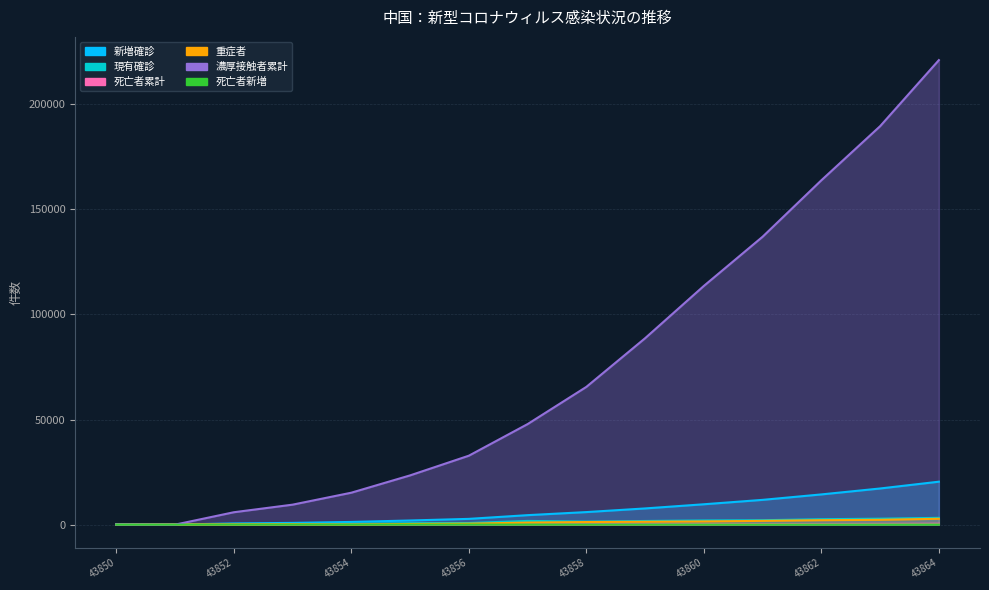

What is the maximum value shown in the chart?

221015